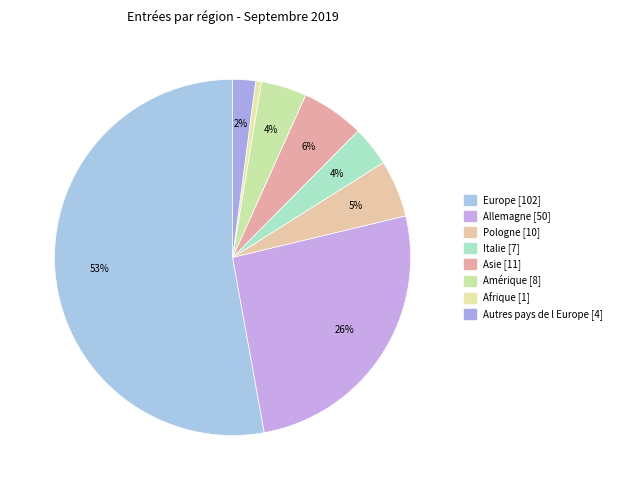

How many segments does this pie chart have?

8